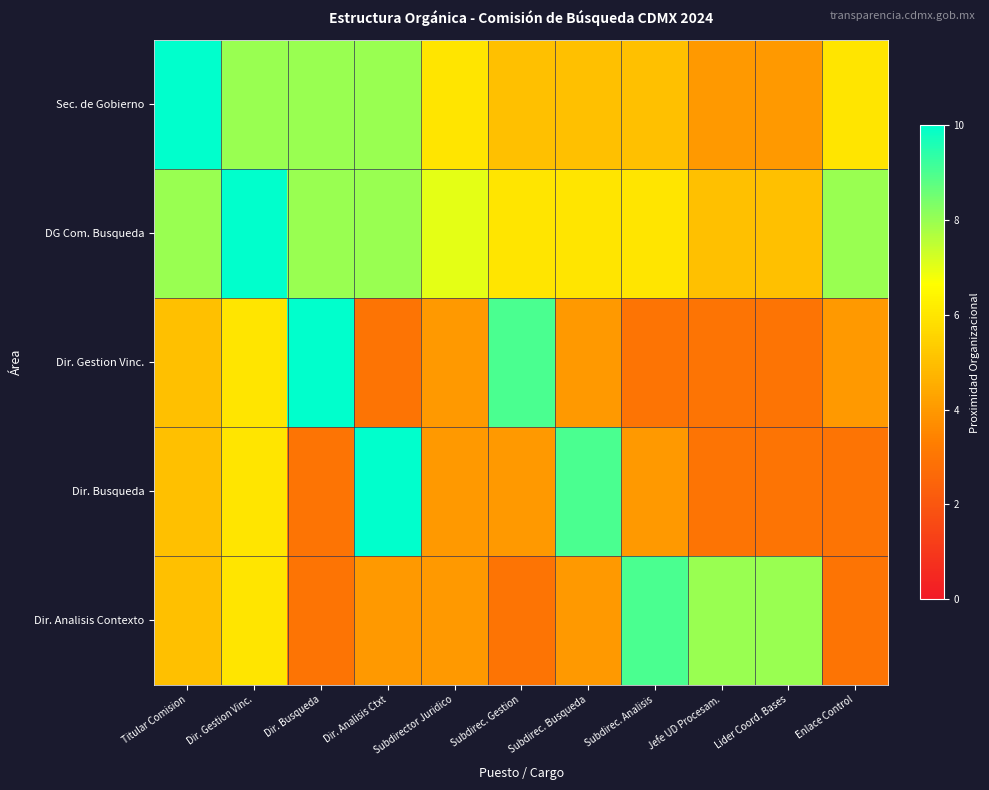

Reading left to right, what are all the values shown in this chart?

Sec. de Gobierno: Titular Comision=10	Dir. Gestion Vinc.=8	Dir. Busqueda=8	Dir. Analisis Ctxt=8	Subdirector Juridico=6	Subdirec. Gestion=5	Subdirec. Busqueda=5	Subdirec. Analisis=5	Jefe UD Procesam.=4	Lider Coord. Bases=4	Enlace Control=6
DG Com. Busqueda: Titular Comision=8	Dir. Gestion Vinc.=10	Dir. Busqueda=8	Dir. Analisis Ctxt=8	Subdirector Juridico=7	Subdirec. Gestion=6	Subdirec. Busqueda=6	Subdirec. Analisis=6	Jefe UD Procesam.=5	Lider Coord. Bases=5	Enlace Control=8
Dir. Gestion Vinc.: Titular Comision=5	Dir. Gestion Vinc.=6	Dir. Busqueda=10	Dir. Analisis Ctxt=3	Subdirector Juridico=4	Subdirec. Gestion=9	Subdirec. Busqueda=4	Subdirec. Analisis=3	Jefe UD Procesam.=3	Lider Coord. Bases=3	Enlace Control=4
Dir. Busqueda: Titular Comision=5	Dir. Gestion Vinc.=6	Dir. Busqueda=3	Dir. Analisis Ctxt=10	Subdirector Juridico=4	Subdirec. Gestion=4	Subdirec. Busqueda=9	Subdirec. Analisis=4	Jefe UD Procesam.=3	Lider Coord. Bases=3	Enlace Control=3
Dir. Analisis Contexto: Titular Comision=5	Dir. Gestion Vinc.=6	Dir. Busqueda=3	Dir. Analisis Ctxt=4	Subdirector Juridico=4	Subdirec. Gestion=3	Subdirec. Busqueda=4	Subdirec. Analisis=9	Jefe UD Procesam.=8	Lider Coord. Bases=8	Enlace Control=3